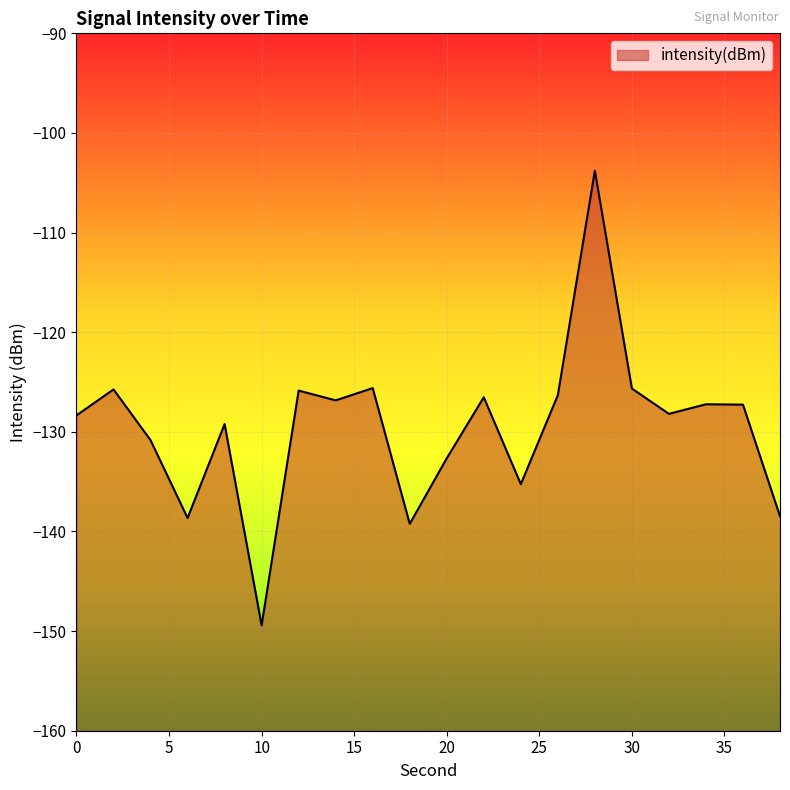

Reading left to right, extract all data points from this chart.

0=-128.3	2=-125.7	4=-130.8	6=-138.6	8=-129.2	10=-149.4	12=-125.9	14=-126.8	16=-125.6	18=-139.2	20=-132.7	22=-126.5	24=-135.3	26=-126.3	28=-103.8	30=-125.7	32=-128.2	34=-127.2	36=-127.3	38=-138.5